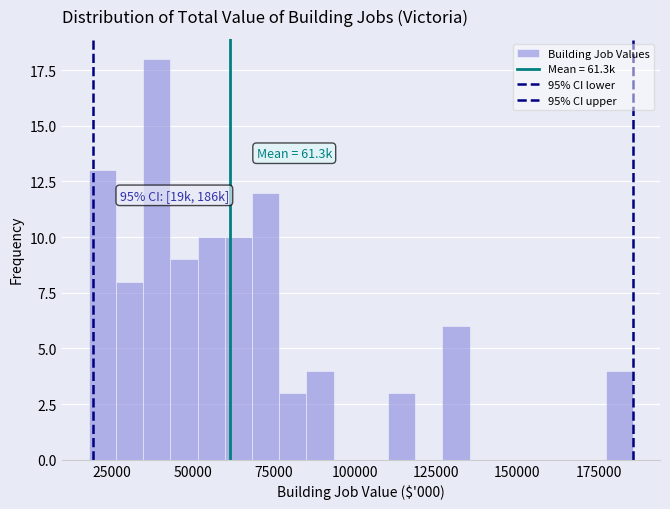

Around what value on the x-axis is the tallest bar? Give the approximate position of its centre, as read against the axis.

40000